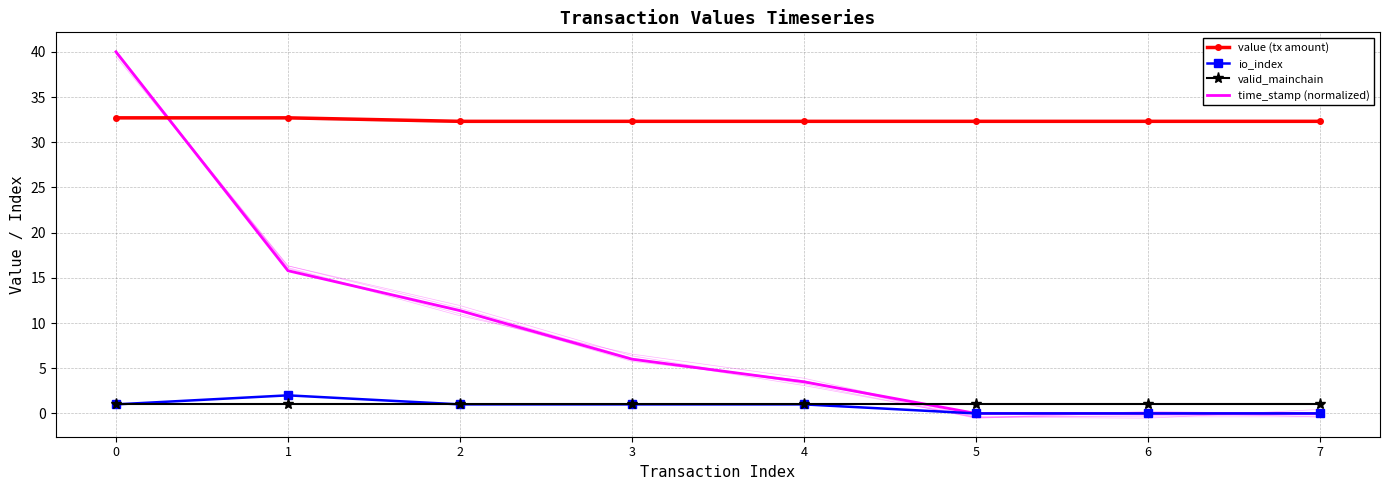

Is the value of value (tx amount) at 0 greater than the value of valid_mainchain at 7?

Yes